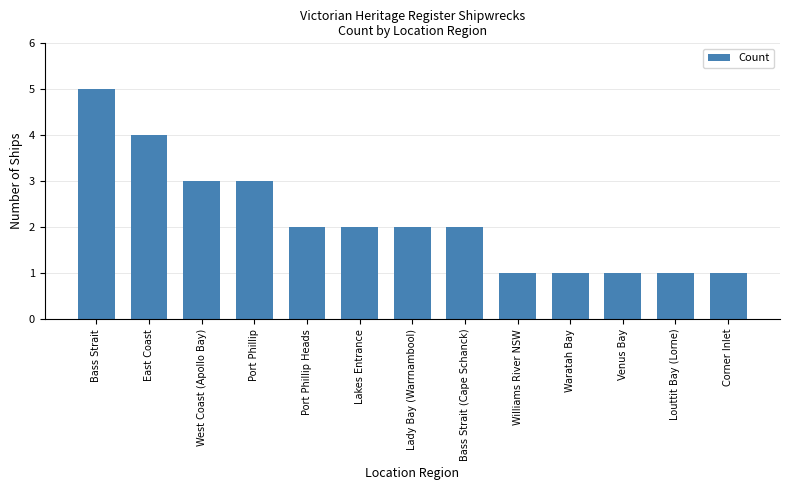

What is the average value?

2